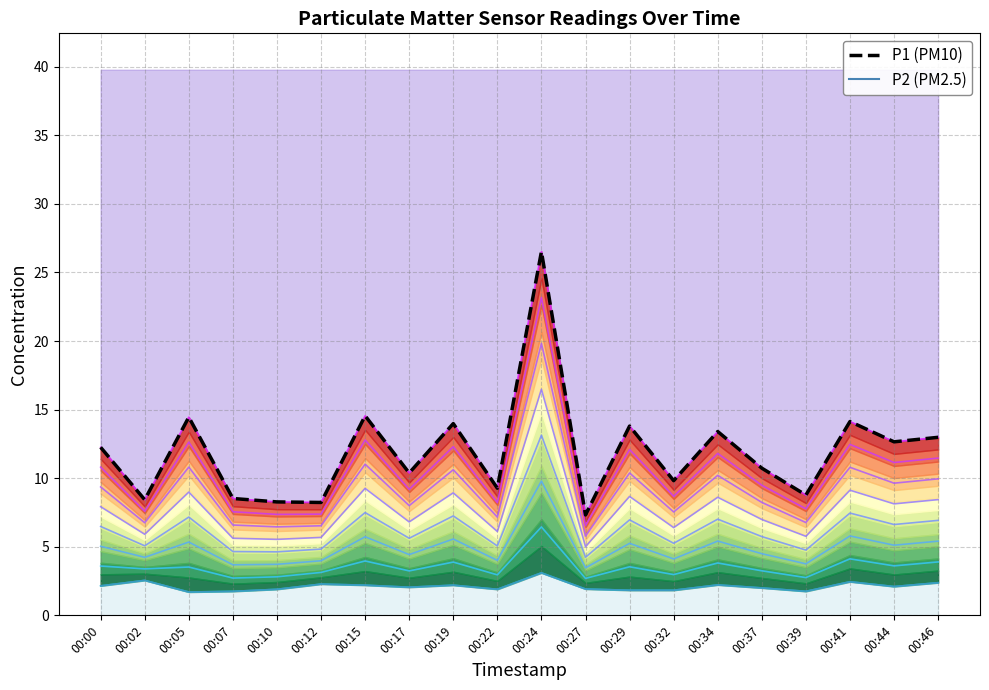

True or false: P1 (PM10) has more than 1 points higher than both neighbors.

True